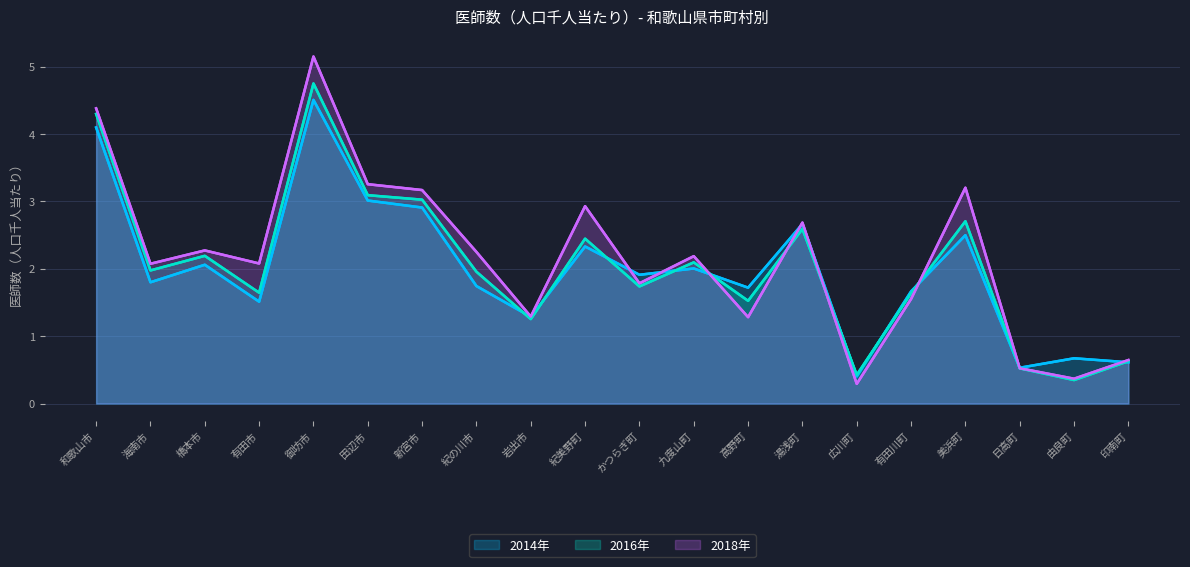

What is the label of the 10th point from the left?

紀美野町